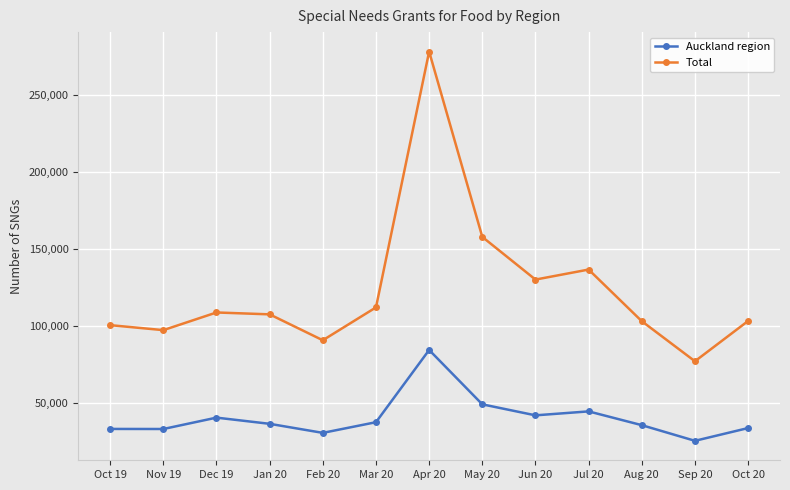

At which category is the sum across all series the highest?

Apr 20